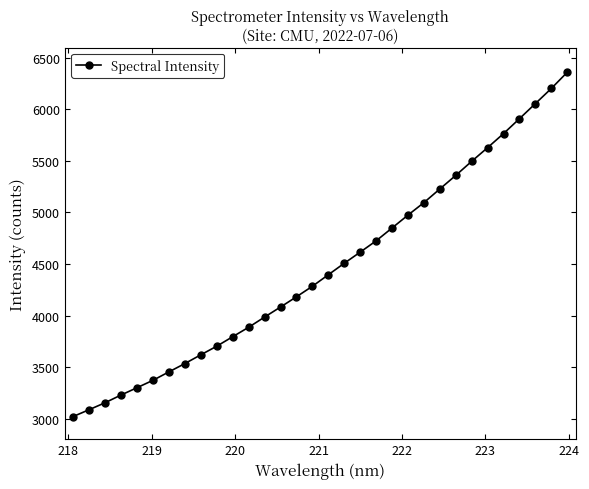

What is the difference between the second highest and minimum values?

3183.5